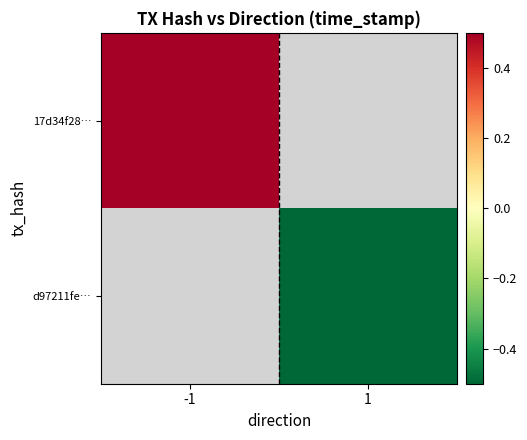

What is the total value across all series at 1?

-0.5